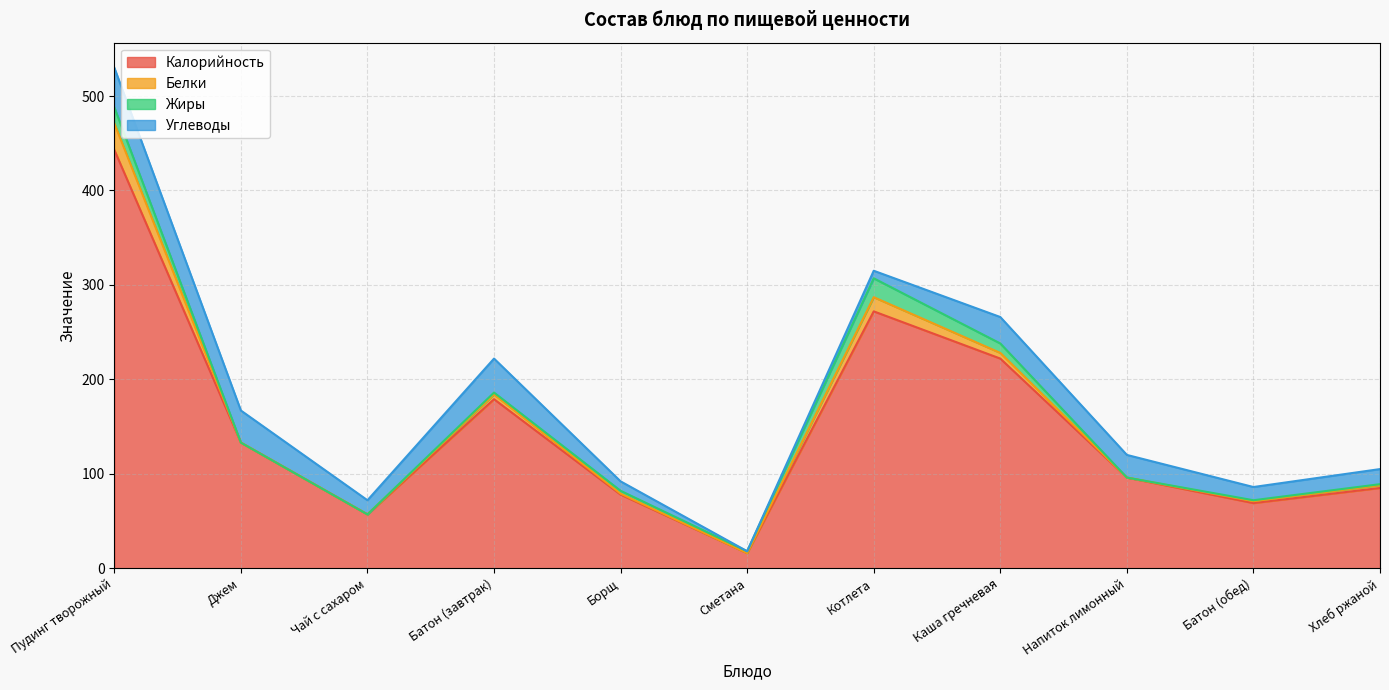

Reading right to left, transcribe all the data shown in this chart.

Калорийность: Хлеб ржаной=85	Батон (обед)=69	Напиток лимонный=96	Каша гречневая=222	Котлета=272	Сметана=16	Борщ=78	Батон (завтрак)=179	Чай с сахаром=57	Джем=133	Пудинг творожный=443
Белки: Хлеб ржаной=3	Батон (обед)=2	Напиток лимонный=0	Каша гречневая=6	Котлета=15	Сметана=0	Борщ=1	Батон (завтрак)=5	Чай с сахаром=0	Джем=0	Пудинг творожный=28
Жиры: Хлеб ржаной=1	Батон (обед)=1	Напиток лимонный=0	Каша гречневая=10	Котлета=20	Сметана=2	Борщ=3	Батон (завтрак)=2	Чай с сахаром=0	Джем=0	Пудинг творожный=17
Углеводы: Хлеб ржаной=16	Батон (обед)=14	Напиток лимонный=24	Каша гречневая=28	Котлета=8	Сметана=0	Борщ=10	Батон (завтрак)=36	Чай с сахаром=15	Джем=34	Пудинг творожный=42